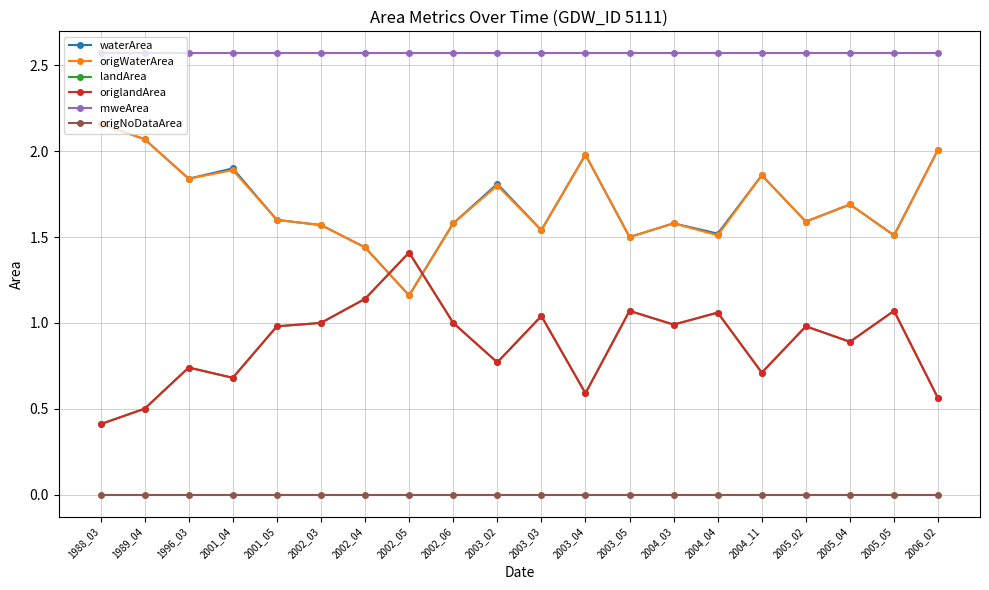

Is this an area chart (filled region under the line)?

No